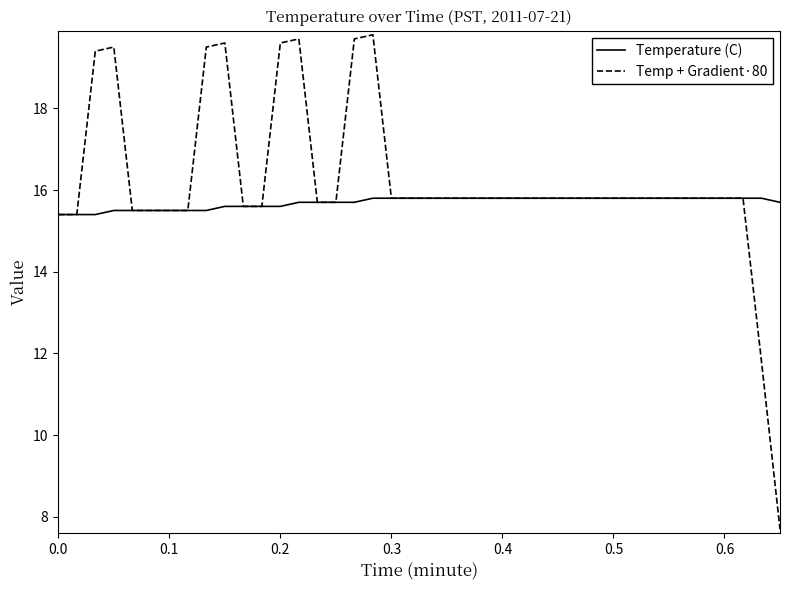

Is this an area chart (filled region under the line)?

No